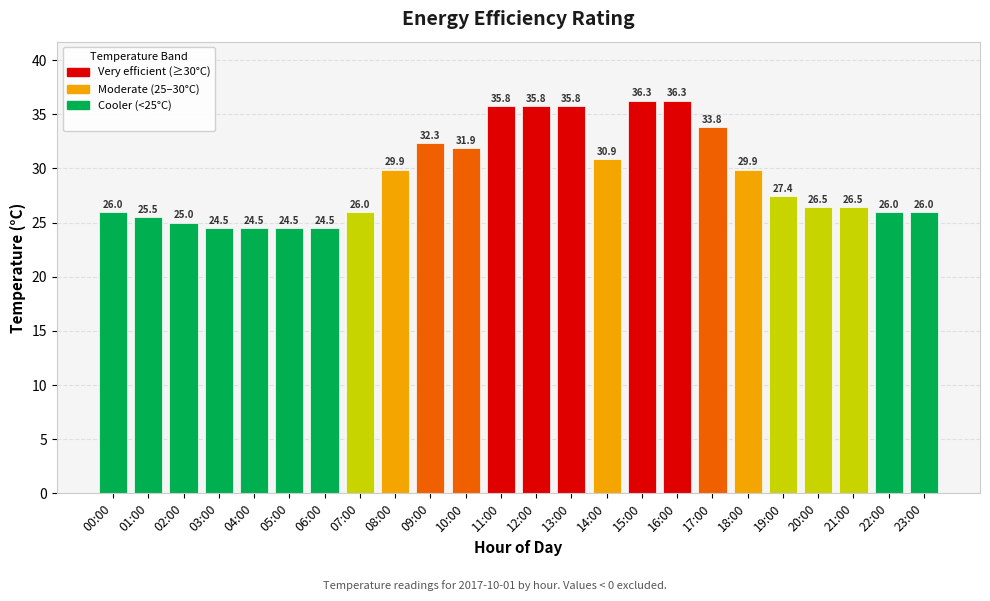

What is the sum of all values?

701.2